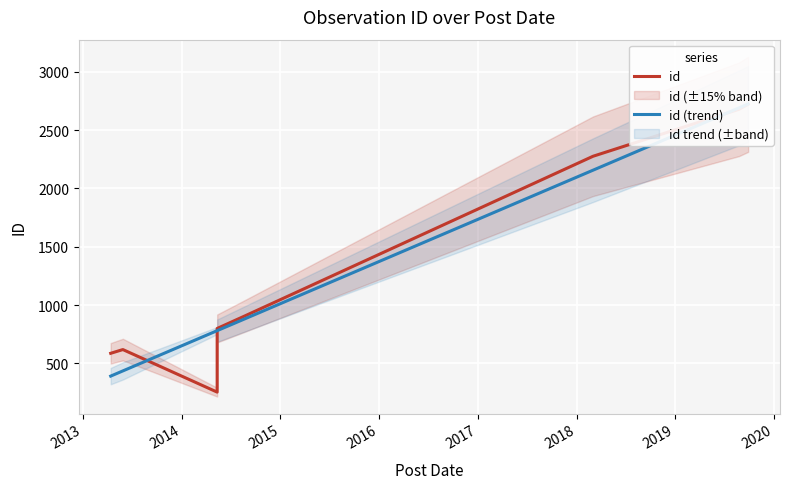

How many data points in id are less than 905?

4